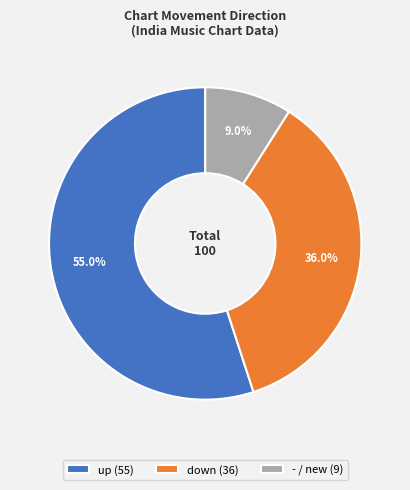

What percentage do - and down together represent?

45.0%